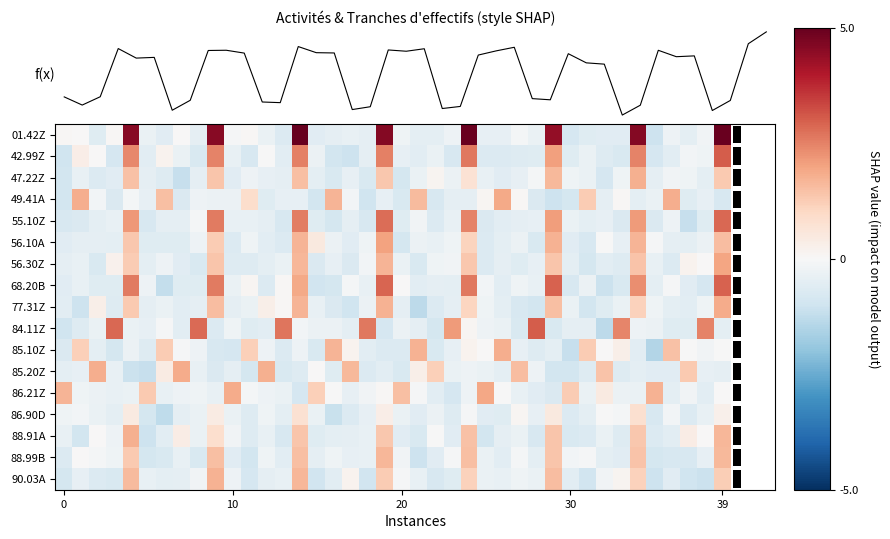

How many series are shown in this chart?

18